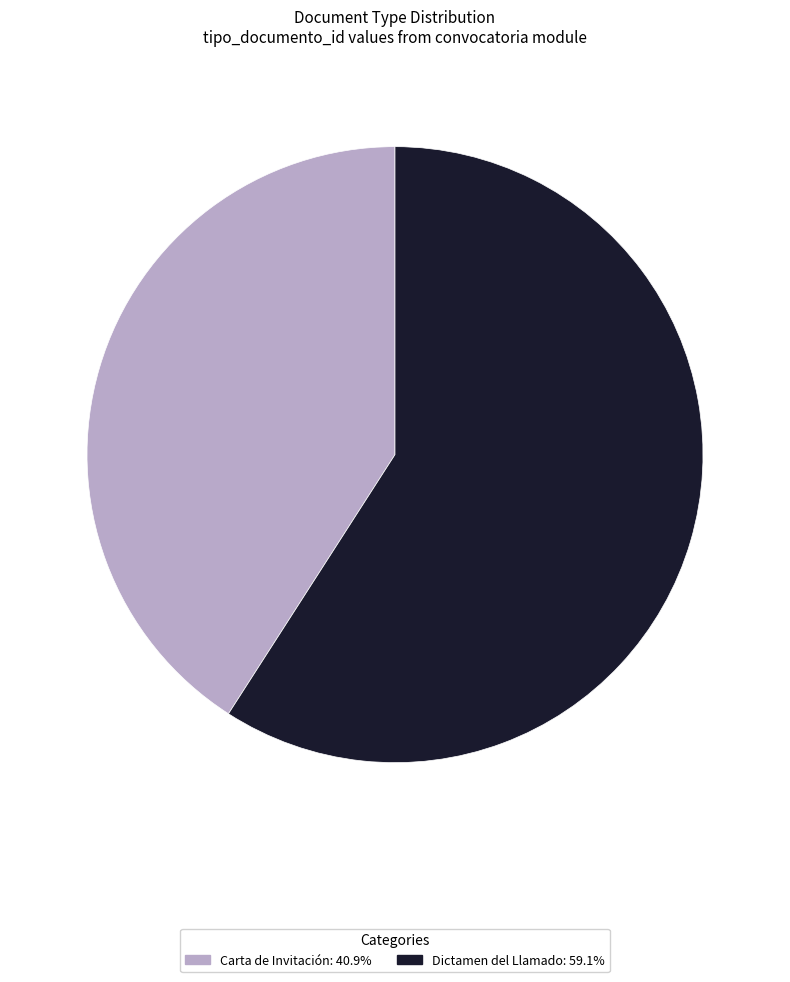

Which category accounts for the majority?

Dictamen del Llamado